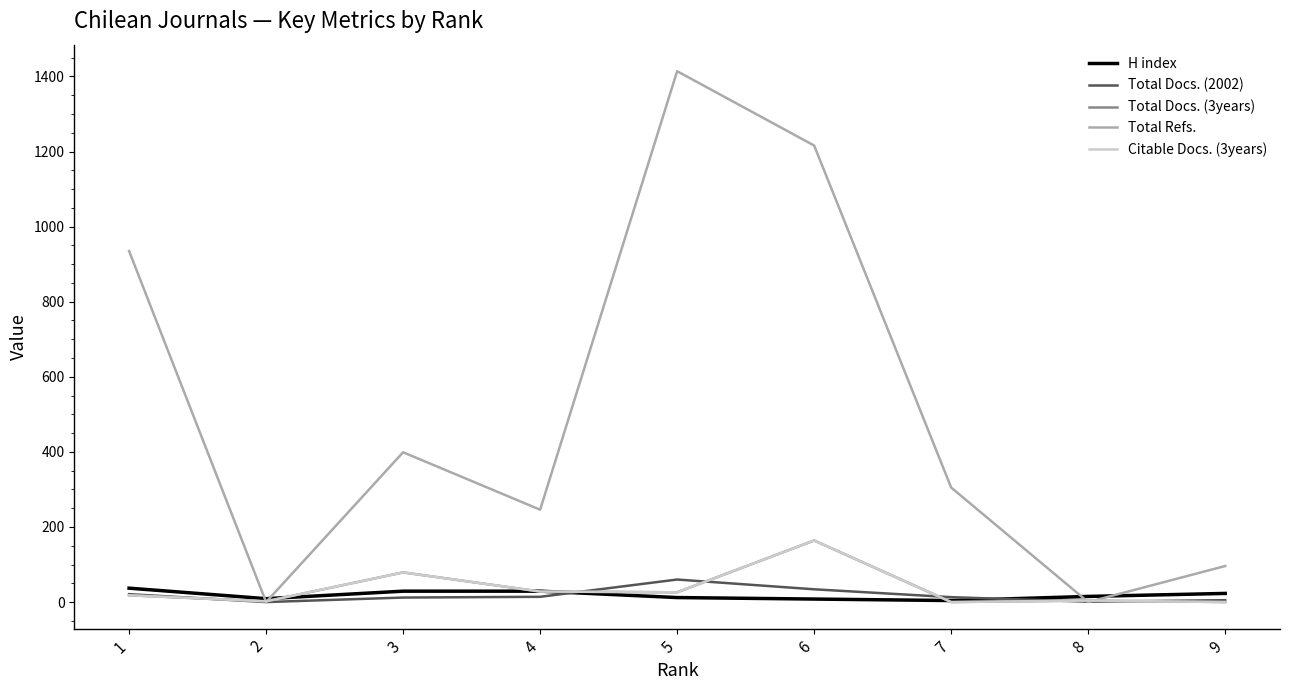

The value of Citable Docs. (3years) at 7 is -74. True or false?

False